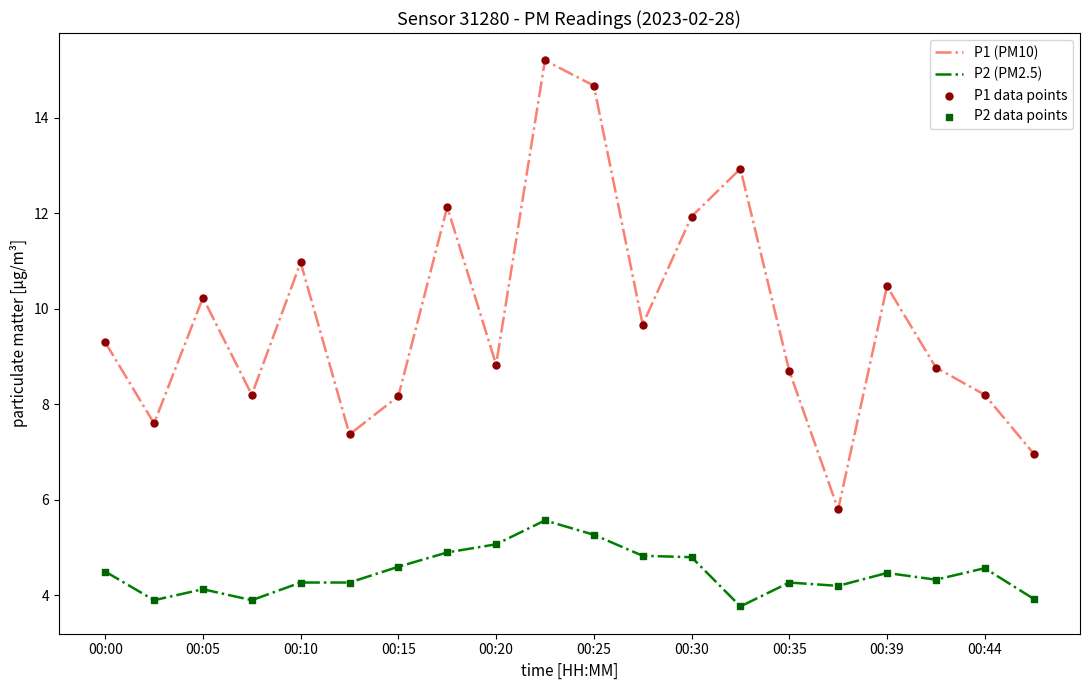

Which series has the widest spread of values?

P1 (PM10)